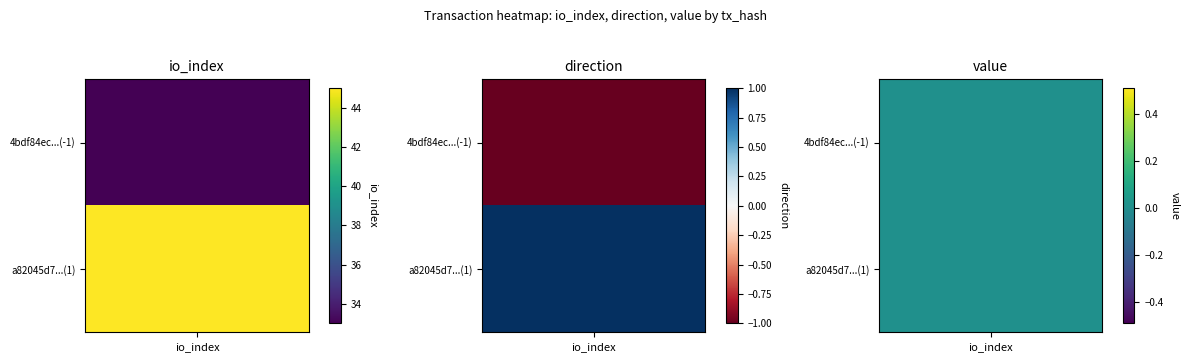

Reading right to left, extract all data points from this chart.

4bdf84ec1ebab7b695ff9acda6dc32b48d7b6f5: value=0.0	io_index=33.0	direction=-1.0
a82045d7413269b9edd4af94ab2b7c5a18e5f73: value=0.0	io_index=45.0	direction=1.0